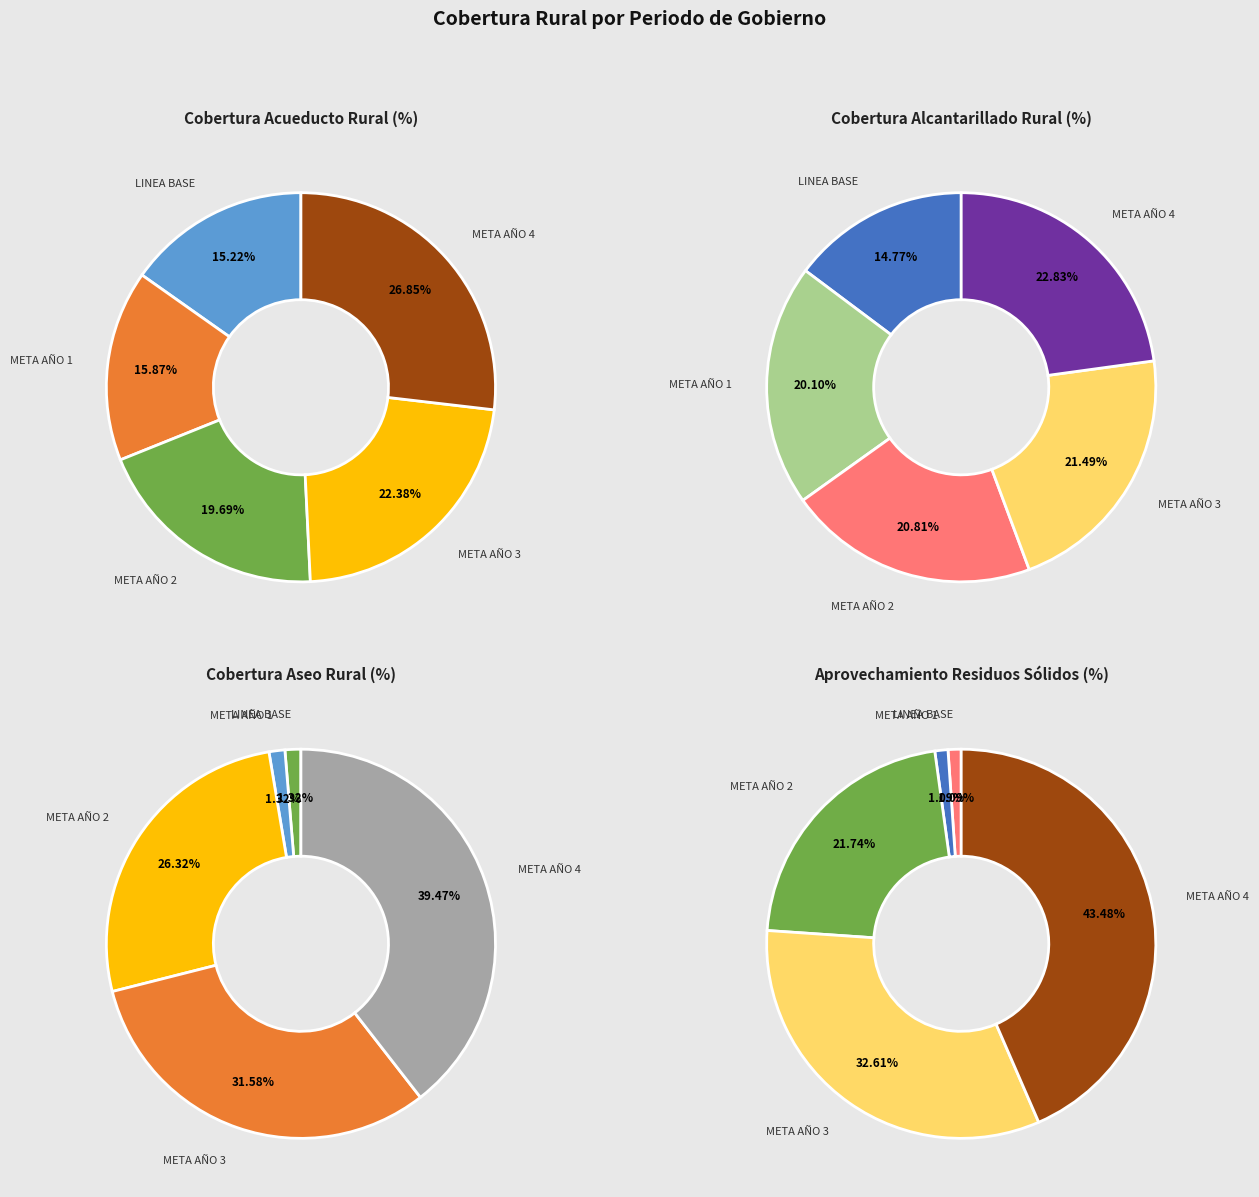

What is the smallest slice in the pie chart?

LINEA BASE